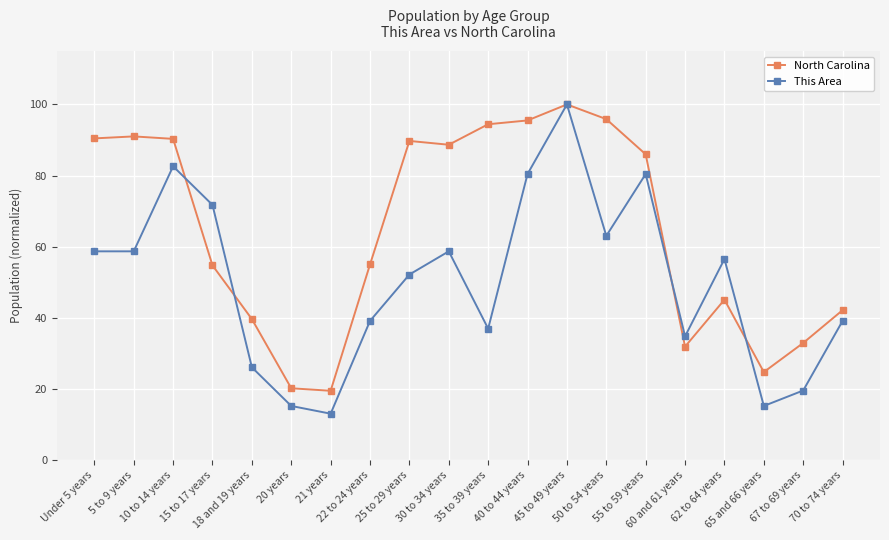

True or false: North Carolina and This Area intersect in this chart.

True